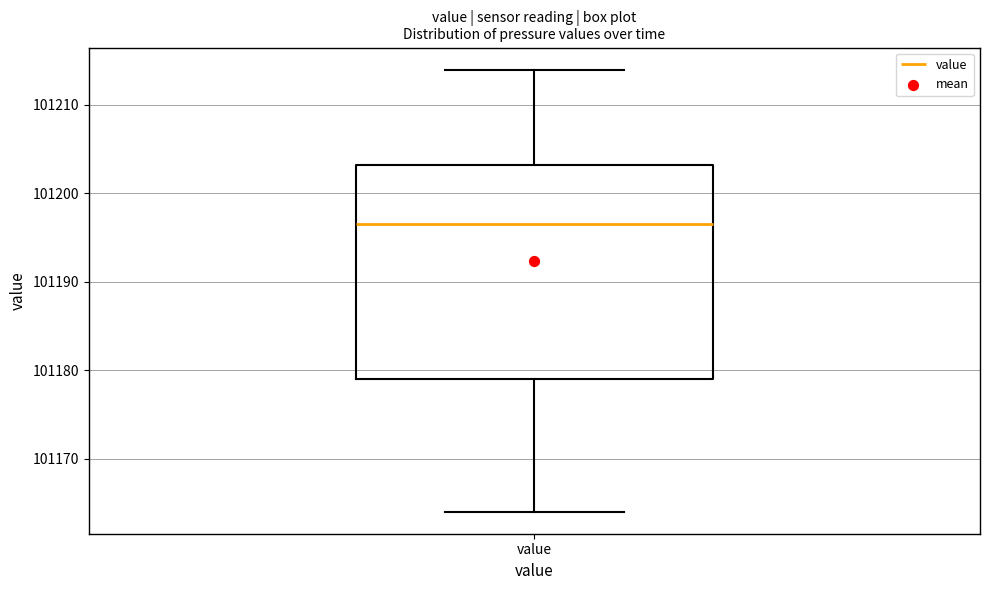

Transcribe this box plot: give where the median line is, the range the box spans, and where the two whiskers end, as read against the y-axis. The values are not printed on the chart, so give them approximately, as read against the axis.

median 101197, box 101179 to 101203, whiskers 101164 to 101214